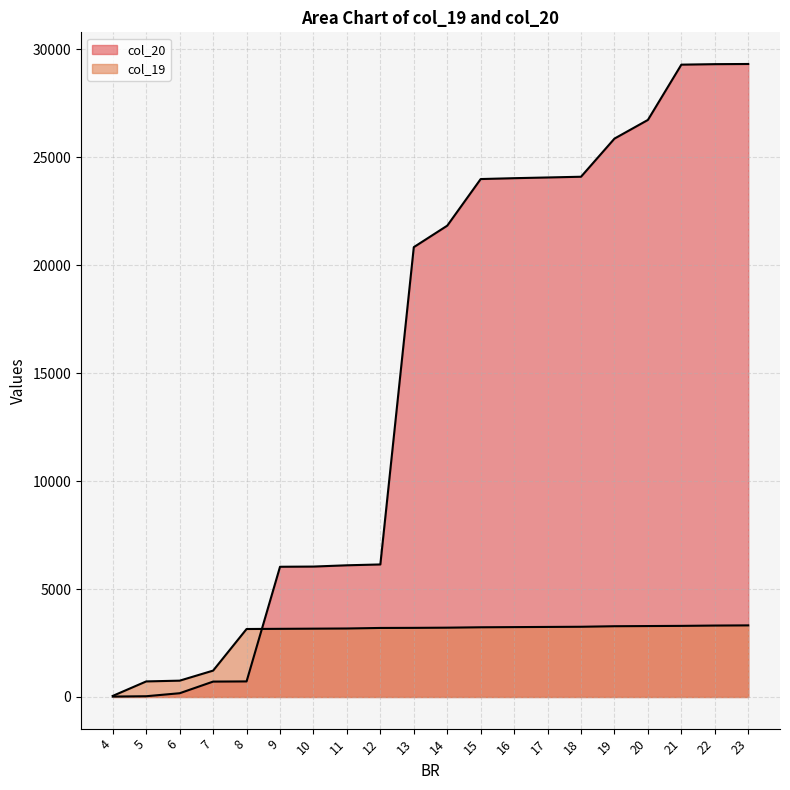

List the series in order of their peak value, lowest first.

col_19, col_20